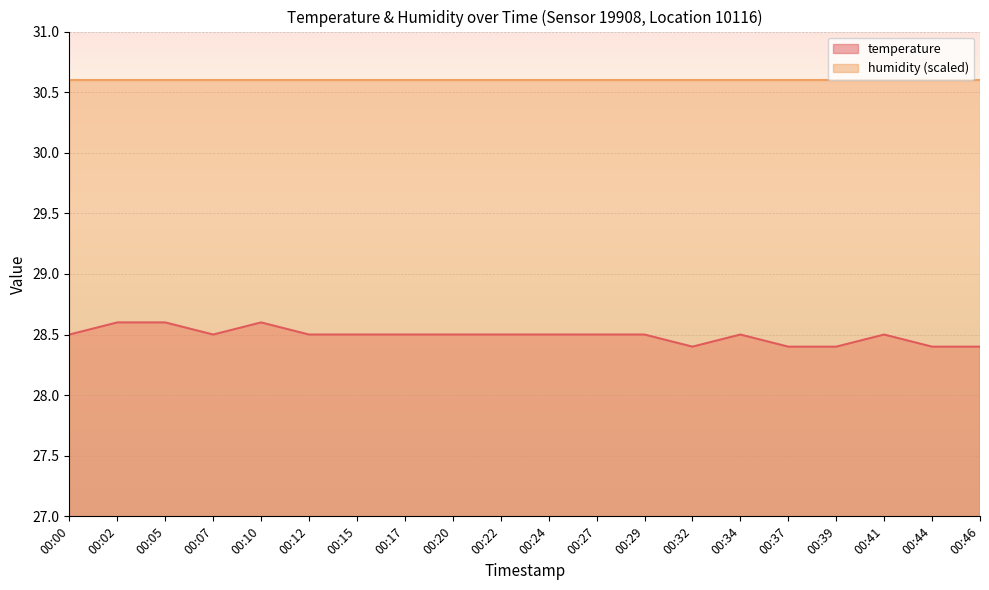

At which category does the data reach its first local valley?

00:07